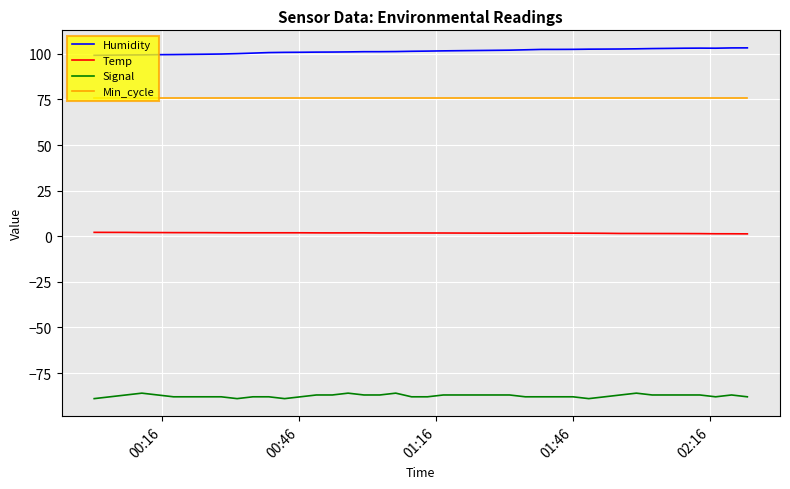

Which series has the largest total across all categories?

Humidity